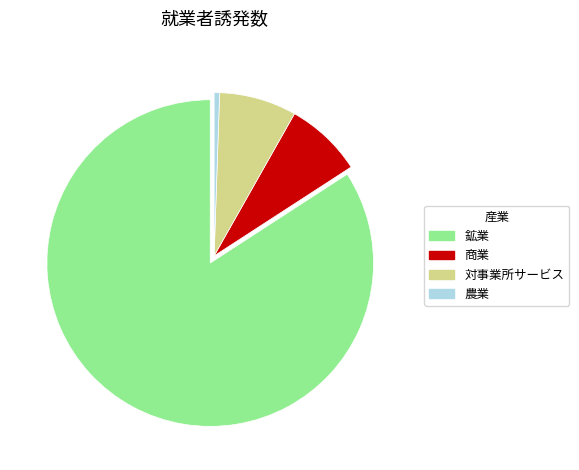

Do 農業 and 商業 together represent more than half of the pie?

No